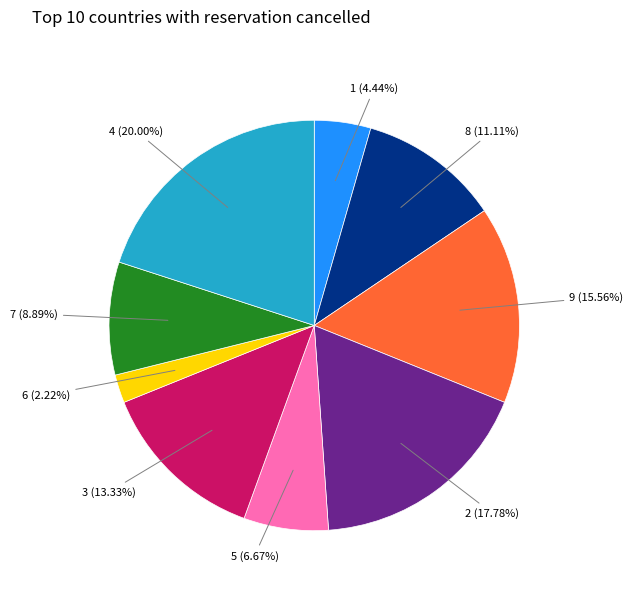

Which category has the biggest portion of the pie?

4